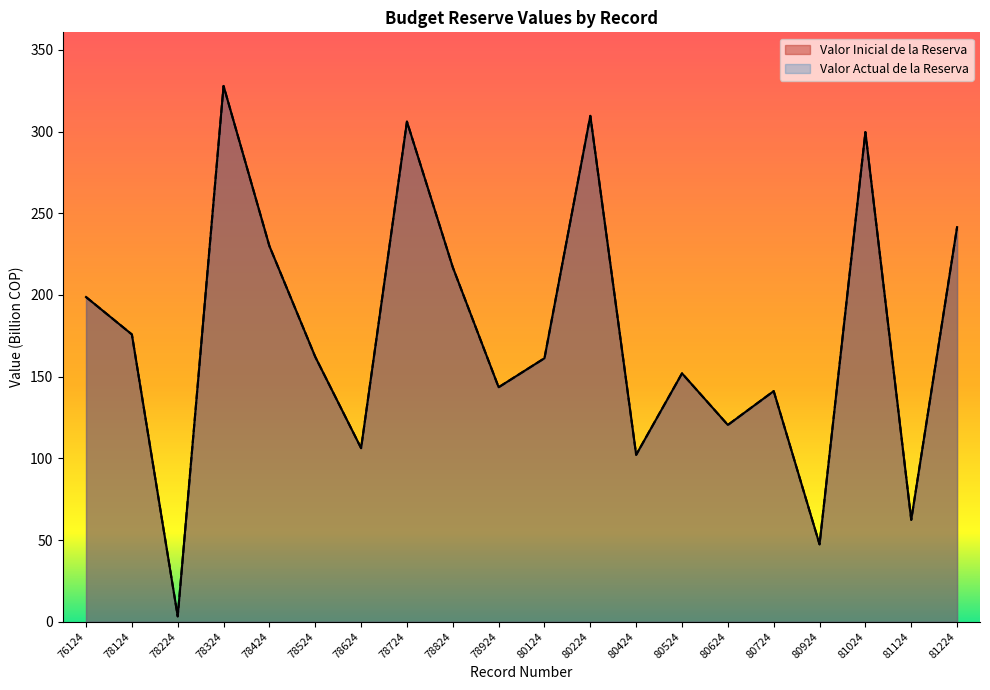

At which label is Valor Actual de la Reserva closest to 165?

78524